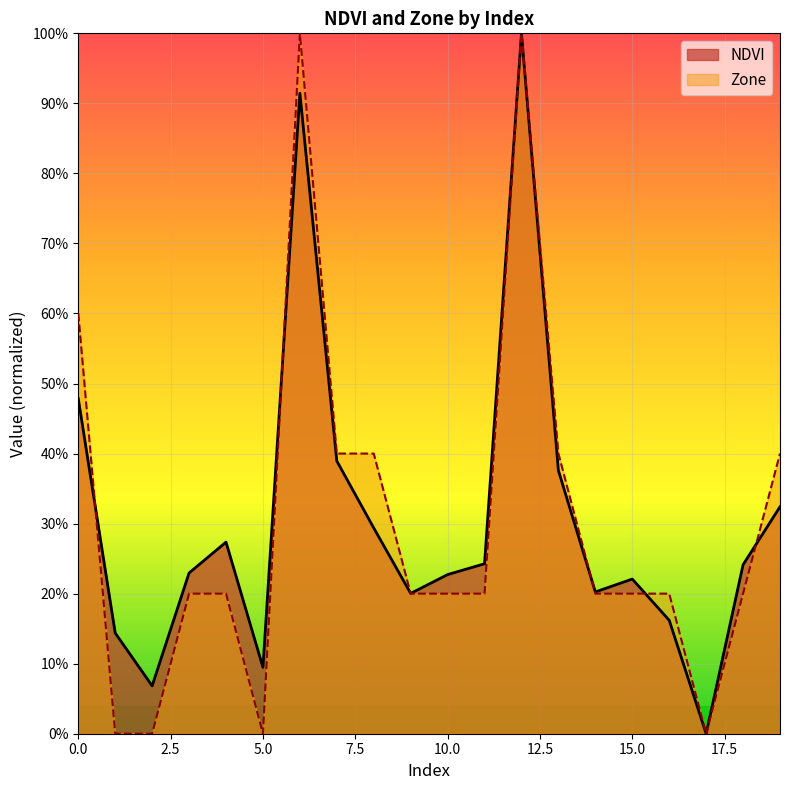

At which category is the sum across all series the highest?

12